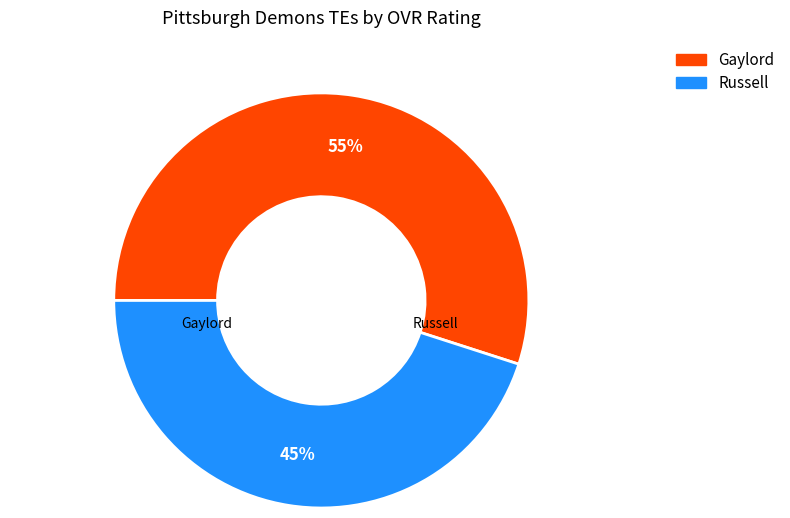

Is there a majority slice in this chart?

Yes